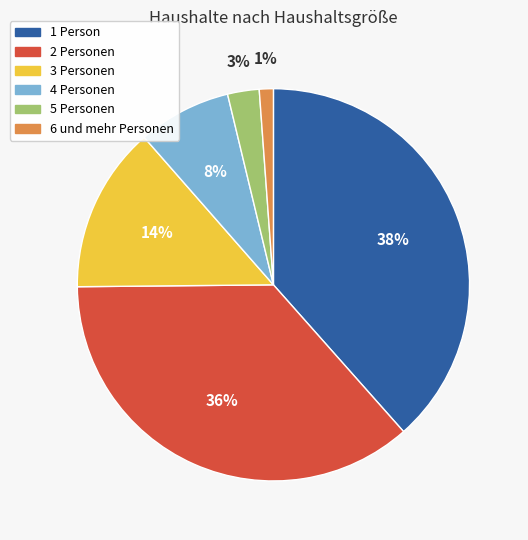

To the nearest percent, what portion does 5 Personen represent?

3%